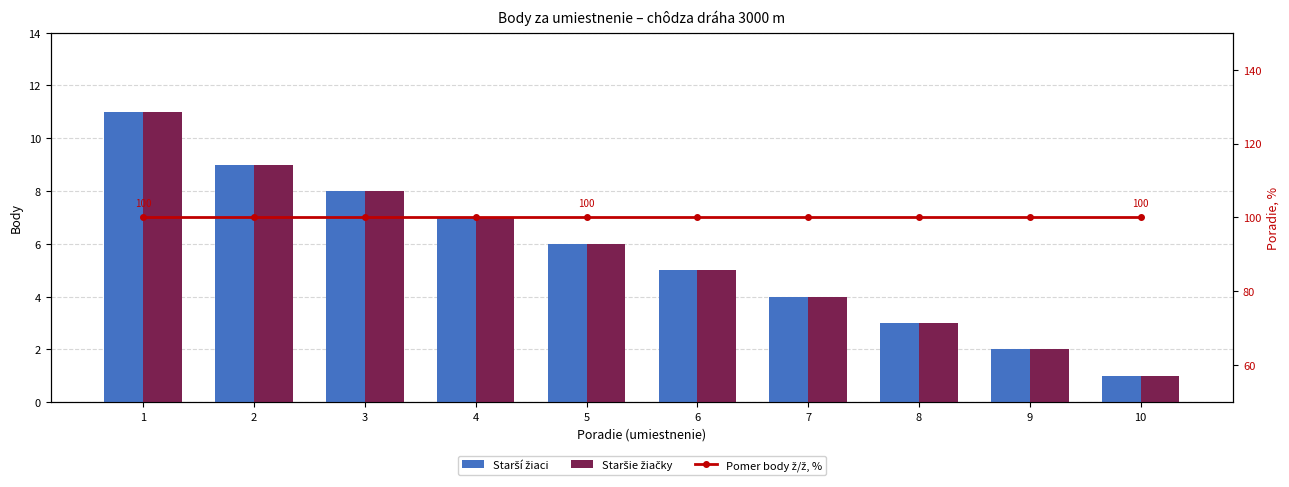

Reading right to left, what are all the values shown in this chart?

Starší žiaci: 10=1	9=2	8=3	7=4	6=5	5=6	4=7	3=8	2=9	1=11
Staršie žiačky: 10=1	9=2	8=3	7=4	6=5	5=6	4=7	3=8	2=9	1=11
Pomer body ž/ž, %: 10=100	9=100	8=100	7=100	6=100	5=100	4=100	3=100	2=100	1=100